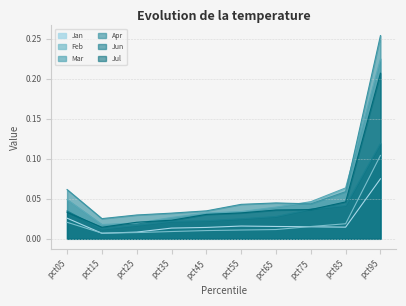

Reading left to right, extract all data points from this chart.

Jan: pct05=0.0	pct15=0.0	pct25=0.0	pct35=0.0	pct45=0.0	pct55=0.0	pct65=0.0	pct75=0.0	pct85=0.0	pct95=0.1
Feb: pct05=0.0	pct15=0.0	pct25=0.0	pct35=0.0	pct45=0.0	pct55=0.0	pct65=0.0	pct75=0.0	pct85=0.0	pct95=0.1
Mar: pct05=0.0	pct15=0.0	pct25=0.0	pct35=0.0	pct45=0.0	pct55=0.0	pct65=0.0	pct75=0.0	pct85=0.1	pct95=0.2
Apr: pct05=0.1	pct15=0.0	pct25=0.0	pct35=0.0	pct45=0.0	pct55=0.0	pct65=0.0	pct75=0.0	pct85=0.1	pct95=0.3
Jun: pct05=0.0	pct15=0.0	pct25=0.0	pct35=0.0	pct45=0.0	pct55=0.0	pct65=0.0	pct75=0.0	pct85=0.0	pct95=0.1
Jul: pct05=0.0	pct15=0.0	pct25=0.0	pct35=0.0	pct45=0.0	pct55=0.0	pct65=0.0	pct75=0.0	pct85=0.0	pct95=0.2